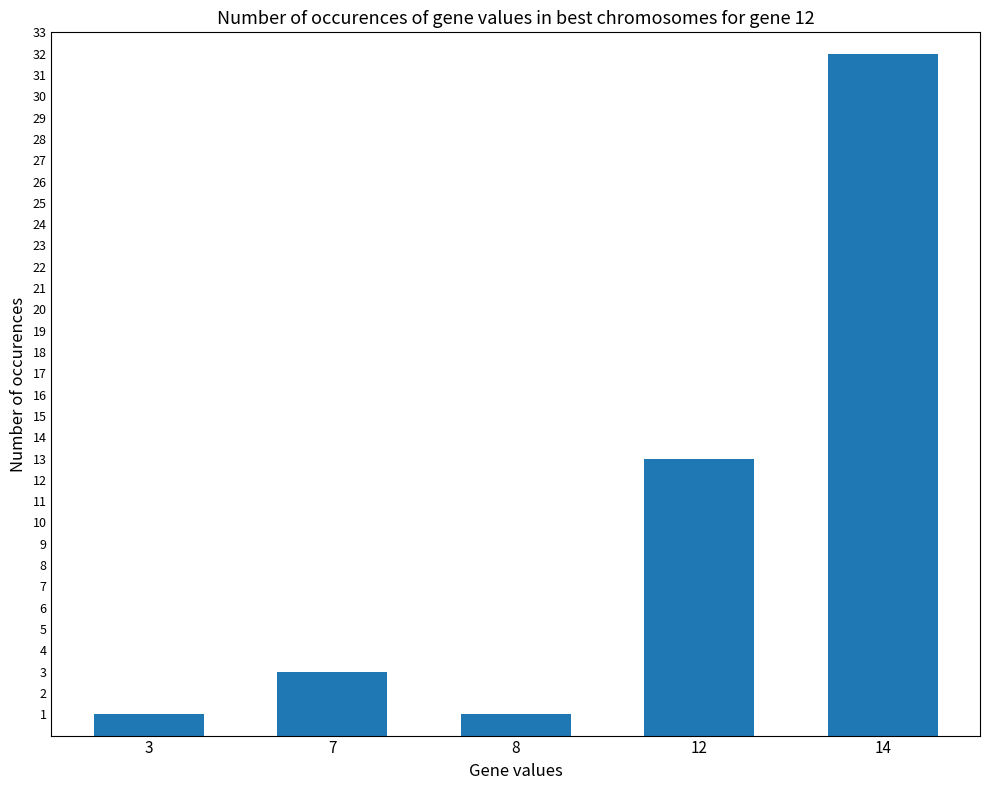

Reading right to left, transcribe all the data shown in this chart.

14=32	12=13	8=1	7=3	3=1